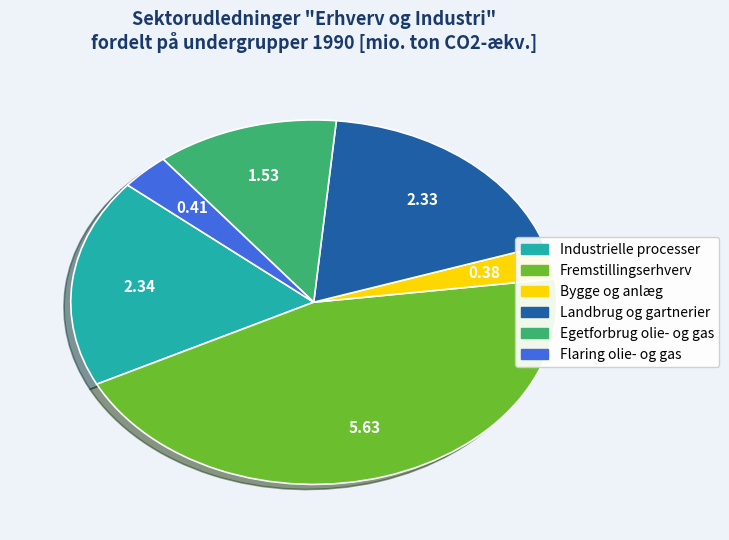

Do Industrielle processer and Bygge og anlæg together represent more than half of the pie?

No